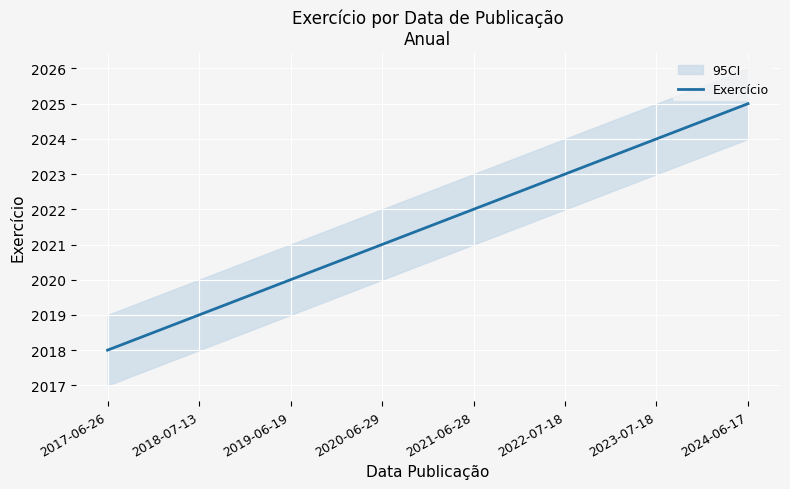

What is the change in value from 2018-07-13 to 2021-06-28?

+3